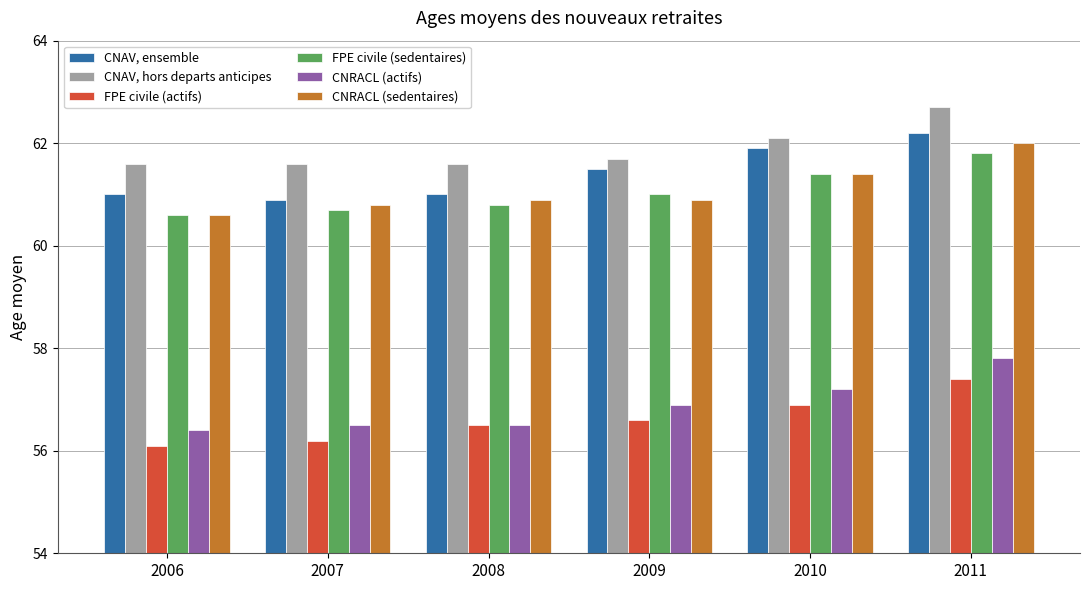

What is the smallest value displayed?

56.1